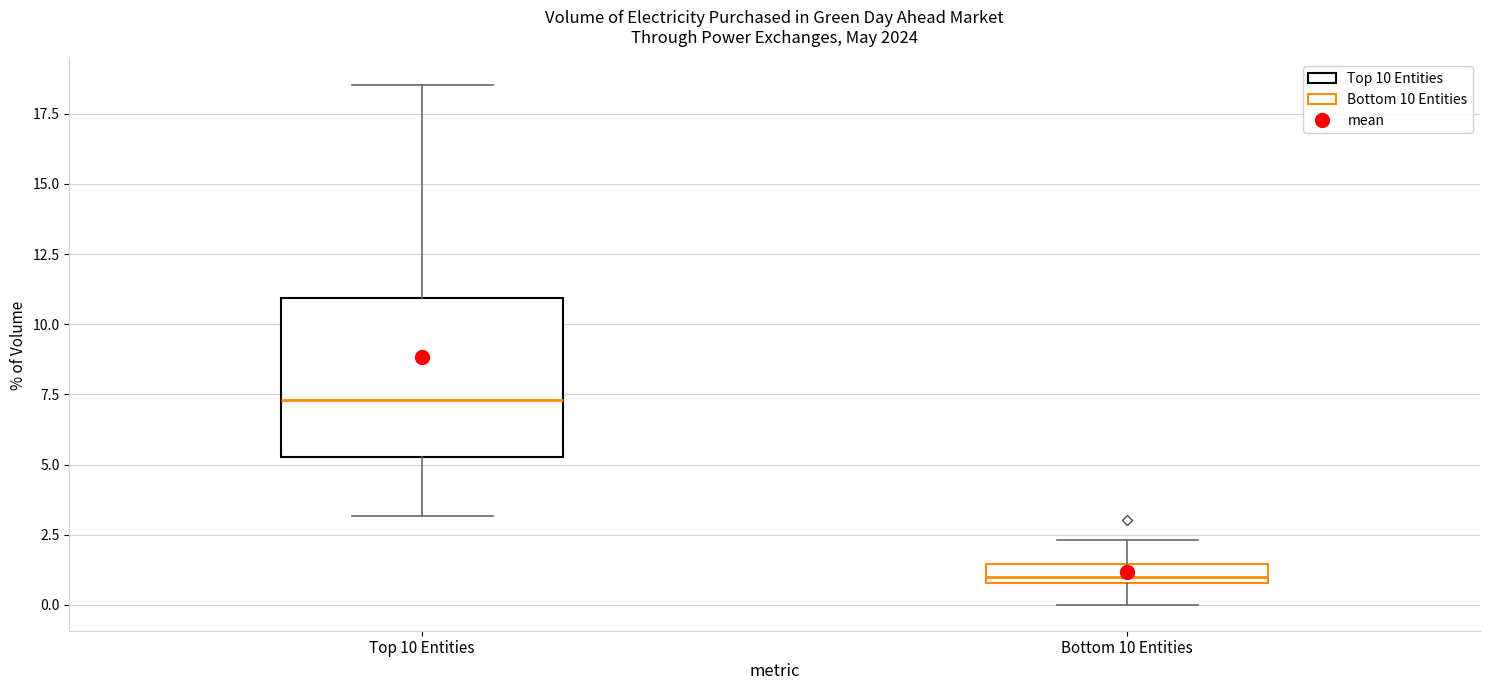

Which box is the tallest, from its lower edge to its upper edge?

Top 10 Entities